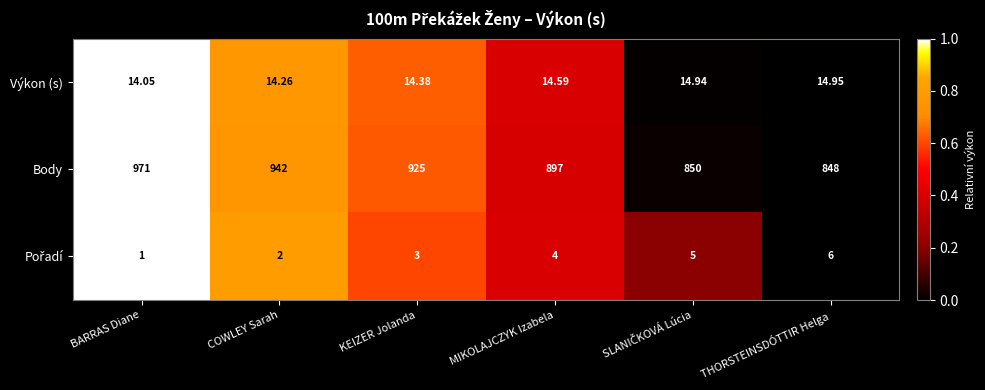

Count the number of categories in the chart.

6